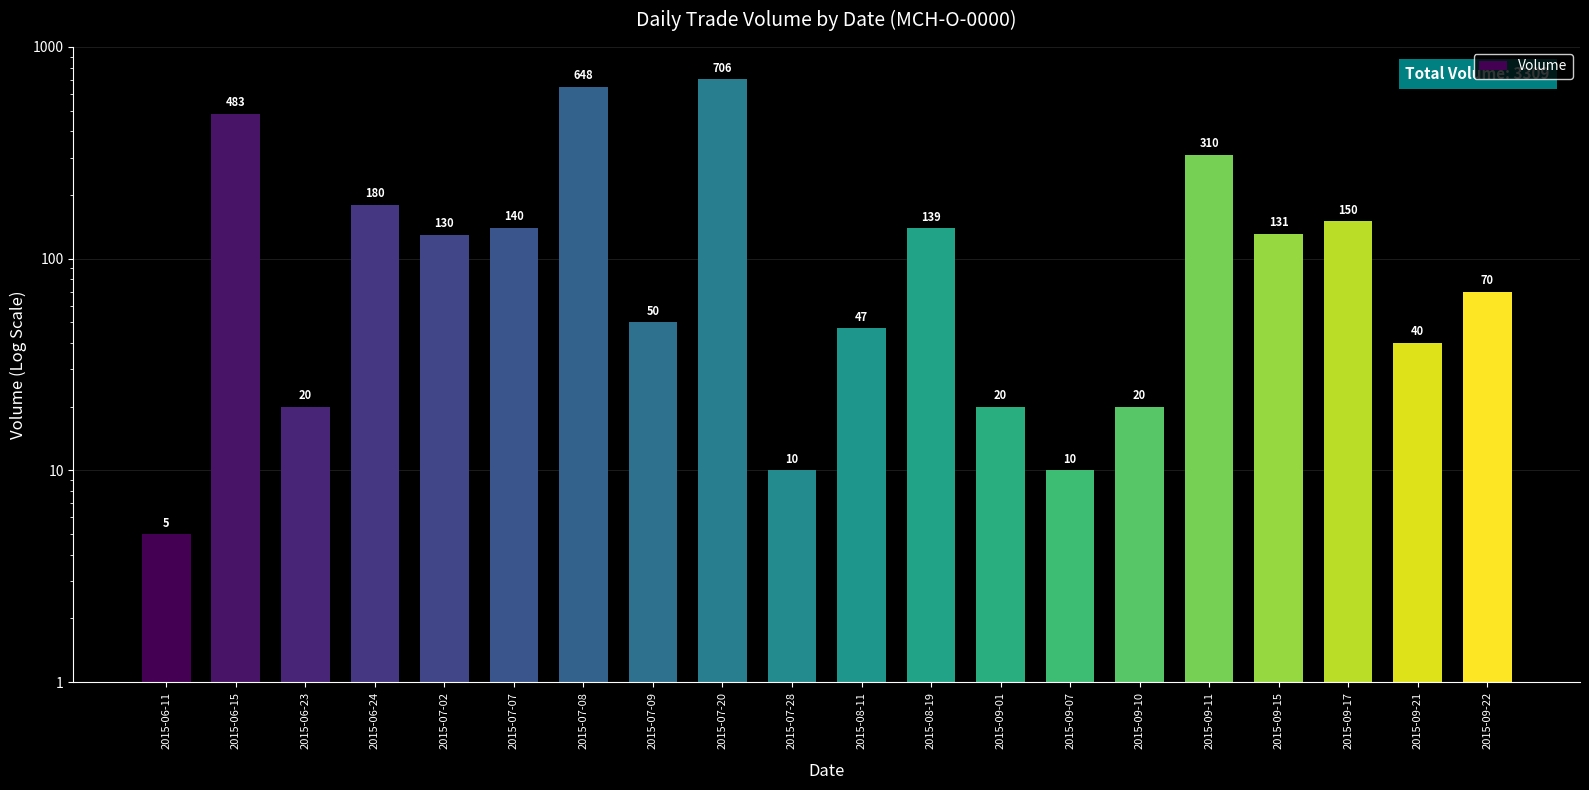

Reading left to right, what are all the values shown in this chart?

2015-06-11=5	2015-06-15=483	2015-06-23=20	2015-06-24=180	2015-07-02=130	2015-07-07=140	2015-07-08=648	2015-07-09=50	2015-07-20=706	2015-07-28=10	2015-08-11=47	2015-08-19=139	2015-09-01=20	2015-09-07=10	2015-09-10=20	2015-09-11=310	2015-09-15=131	2015-09-17=150	2015-09-21=40	2015-09-22=70